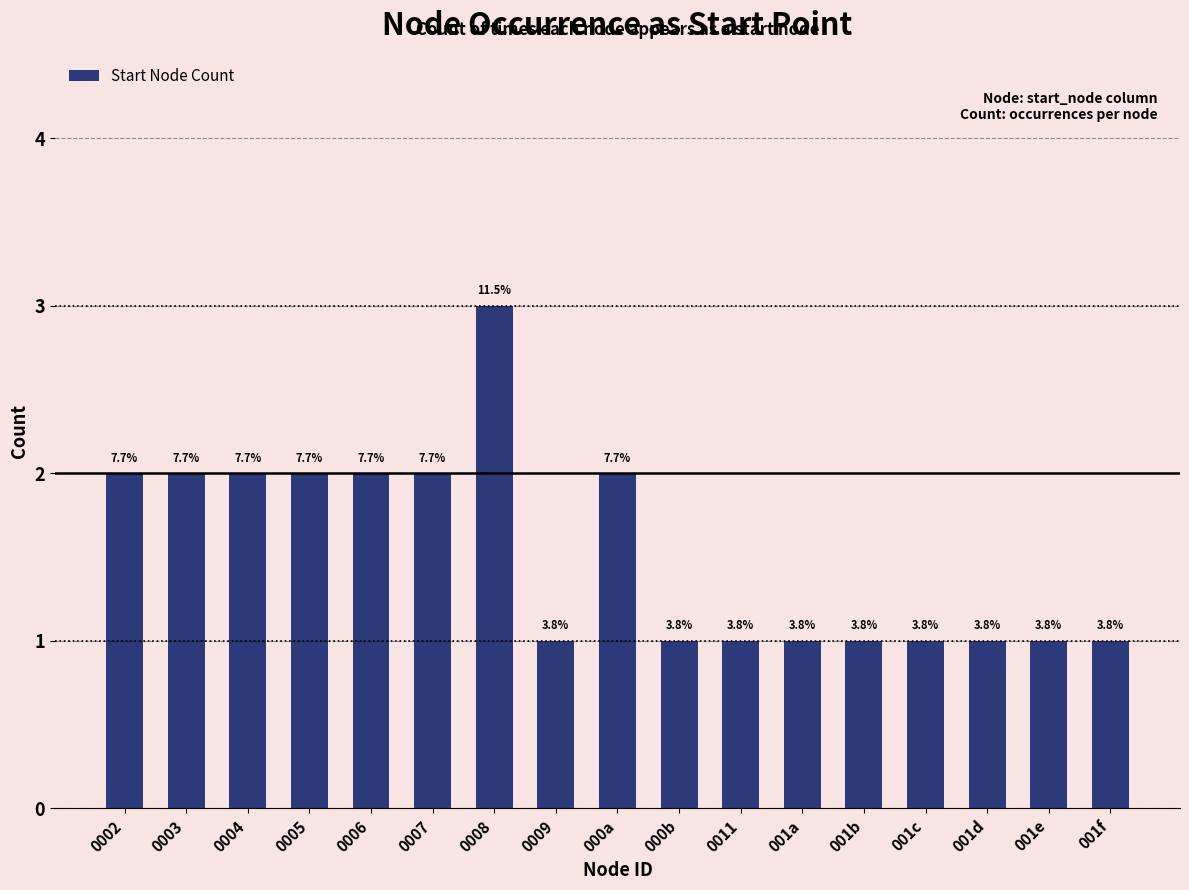

Which has a higher value, 0005 or 001f?

0005